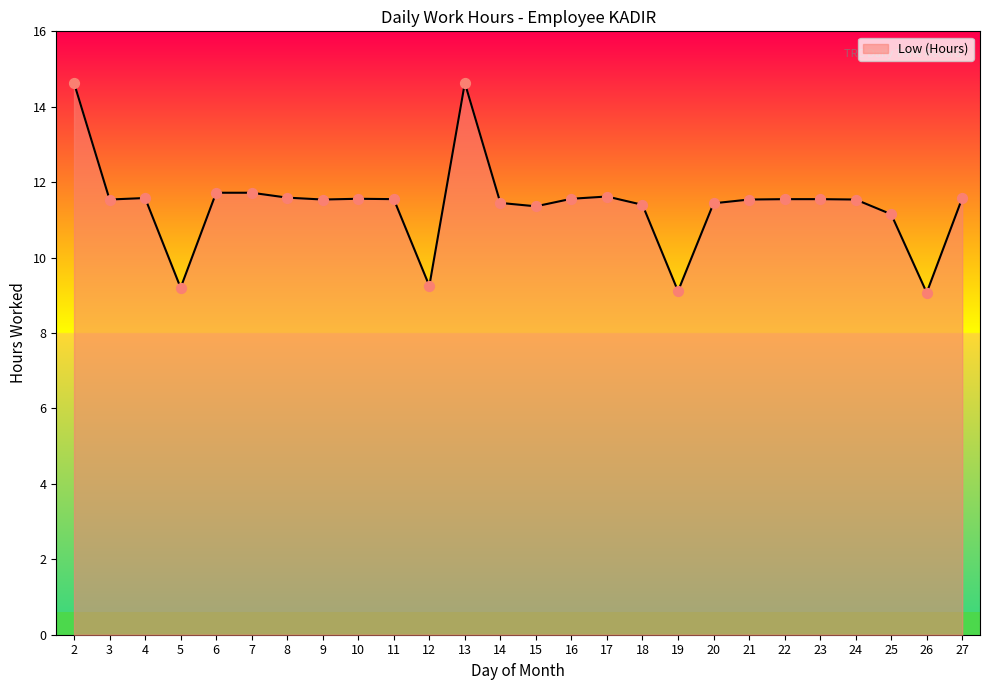

Approximately how many times larger is the value at 2 compared to 16?

1.3